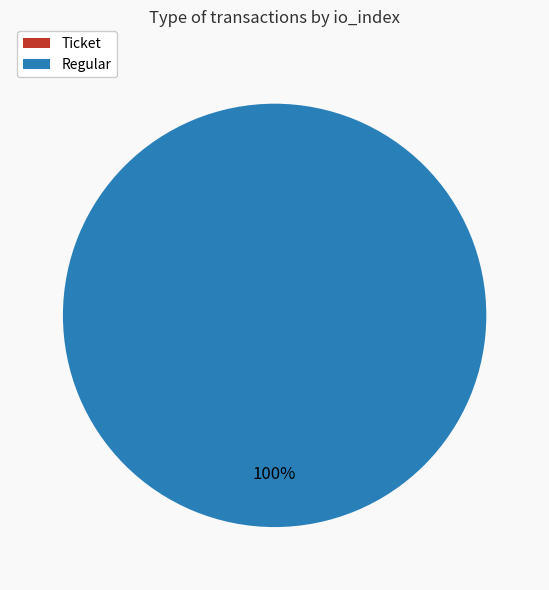

Which slice is the largest?

Regular